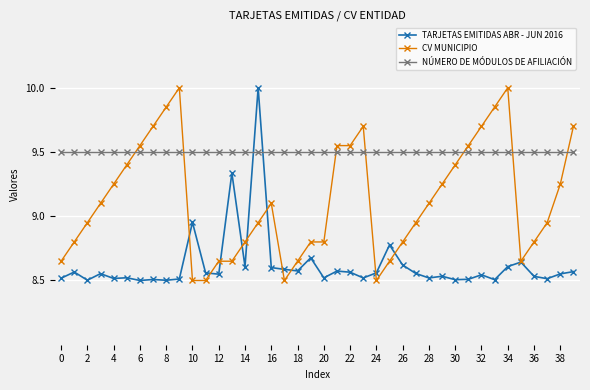

Count the number of categories in the chart.

40